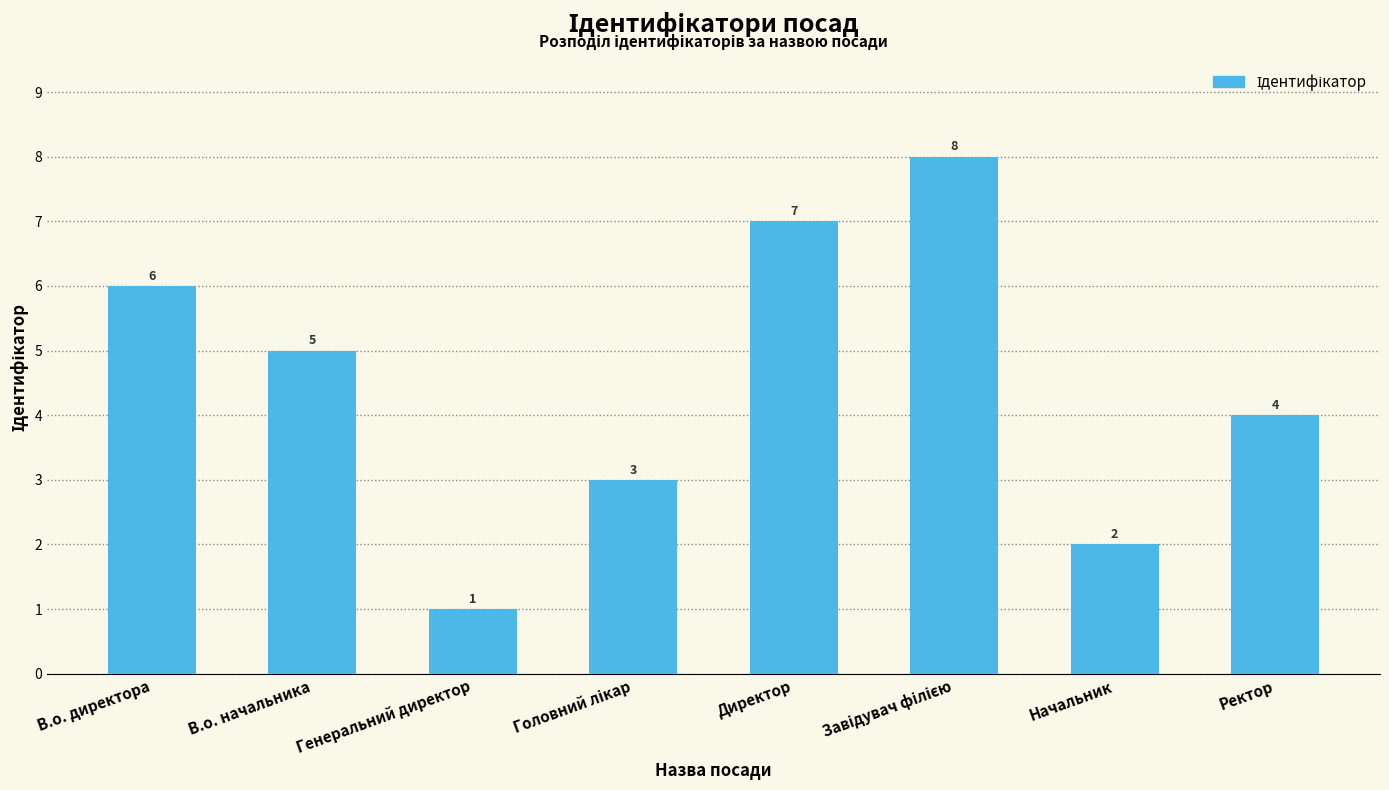

What position from the right is Директор?

4